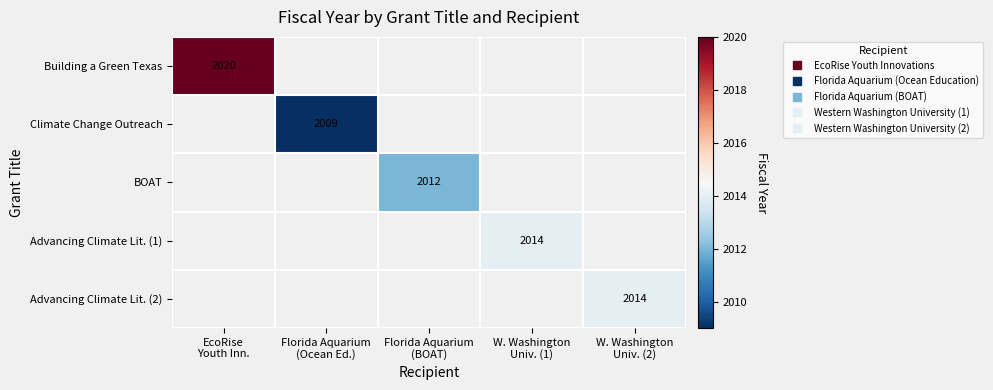

Rank the series at Florida Aquarium (BOAT) from lowest to highest value.

Building a Green Texas, Climate Change Outreach, Advancing Climate Lit. (1), Advancing Climate Lit. (2), BOAT